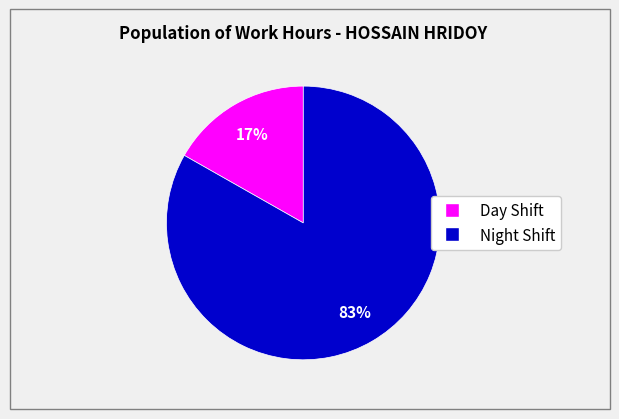

Does any single category account for the majority?

Yes